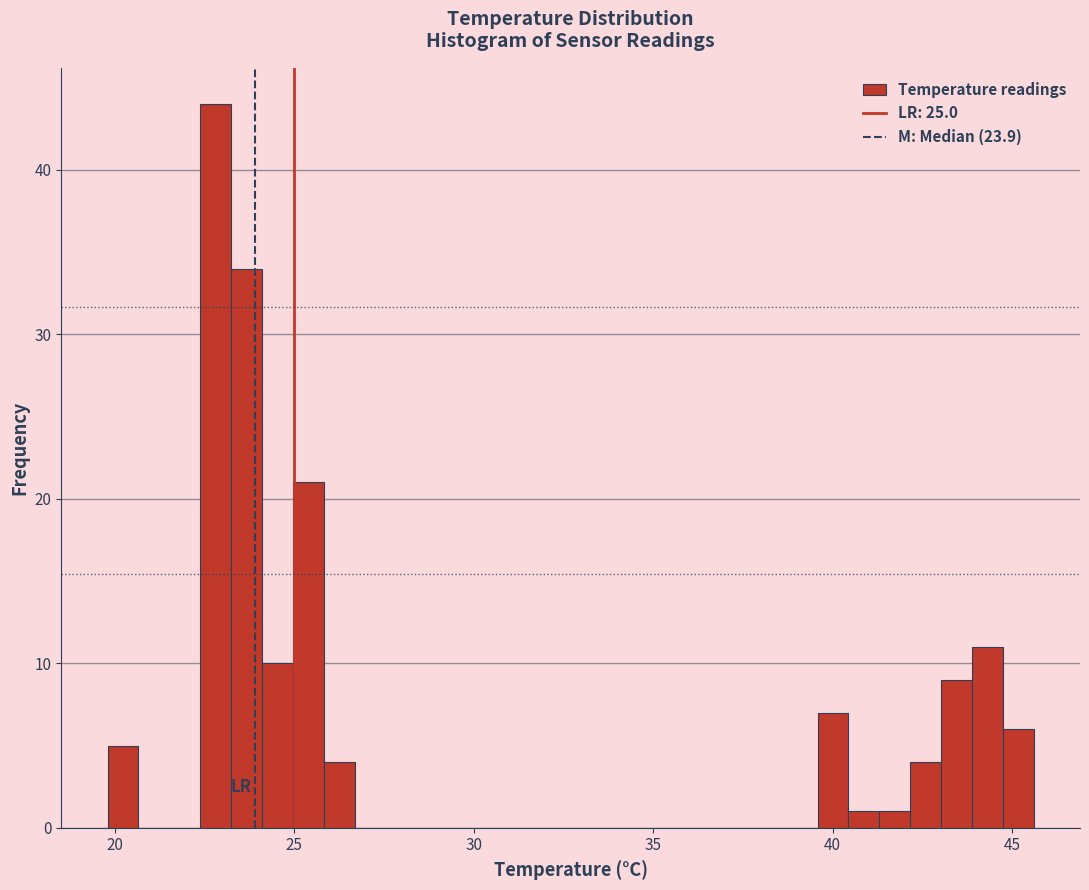

Around what value on the x-axis is the tallest bar? Give the approximate position of its centre, as read against the axis.

23.0